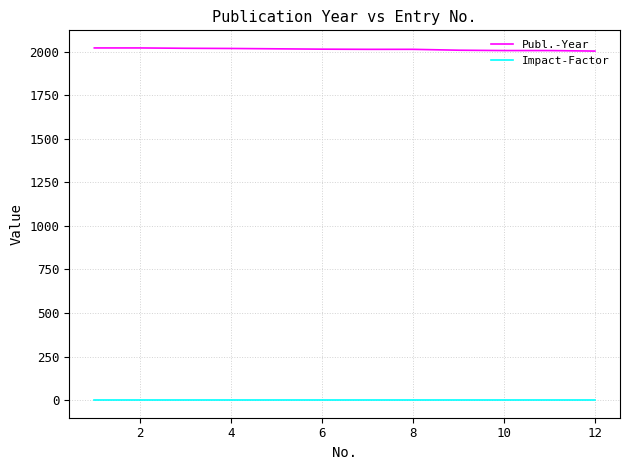

True or false: Impact-Factor and Publ.-Year intersect in this chart.

False